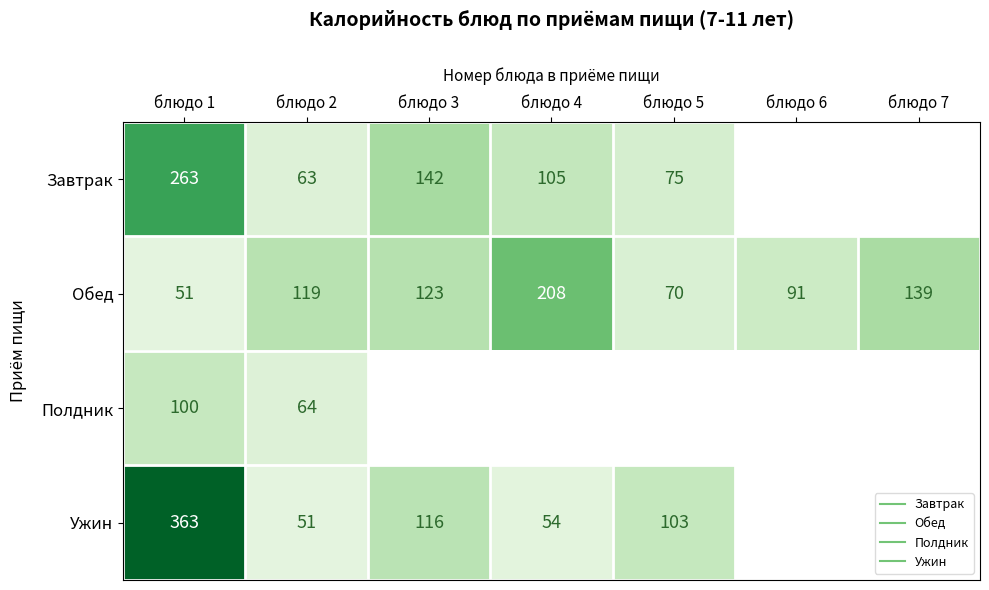

List the series in order of their peak value, lowest first.

Полдник, Обед, Завтрак, Ужин